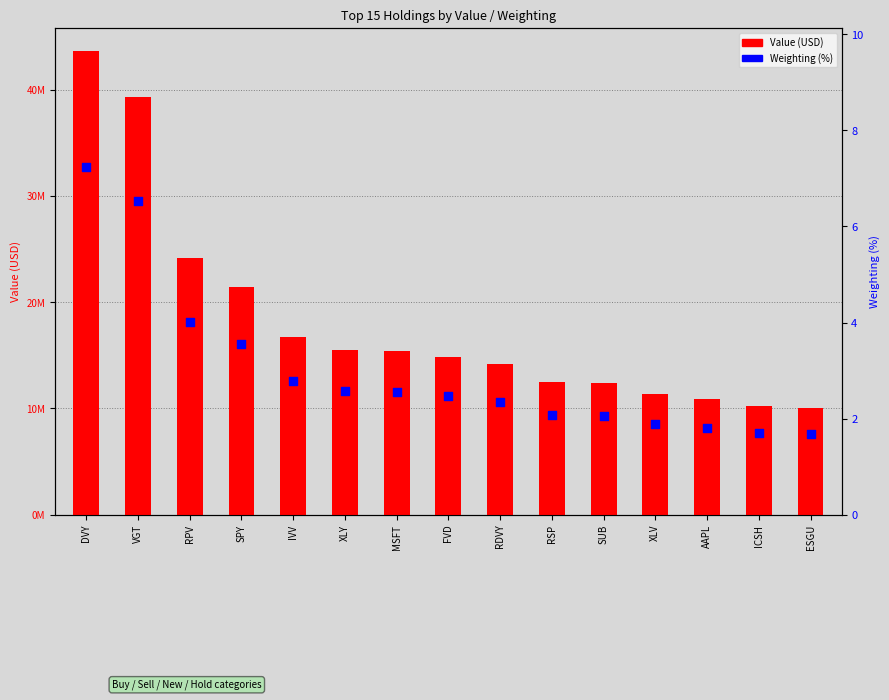

Which series has the largest Y range (max minus min)?

Value (USD)